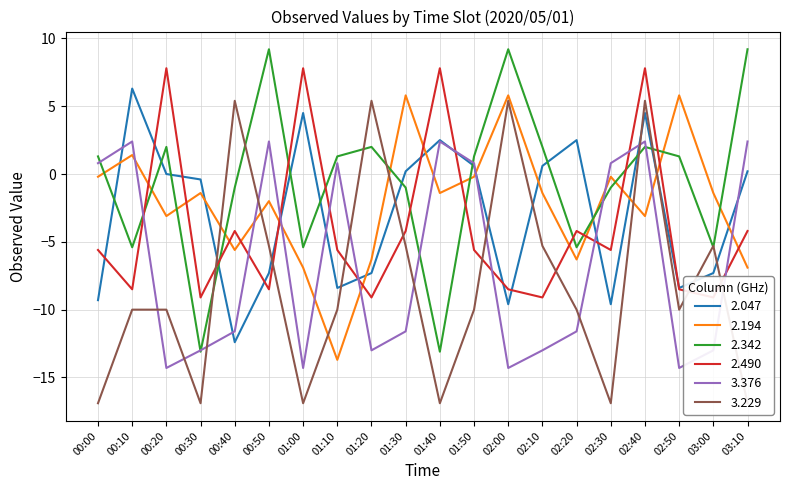

Is the value of 2.194 at 02:50 greater than the value of 2.490 at 01:30?

Yes